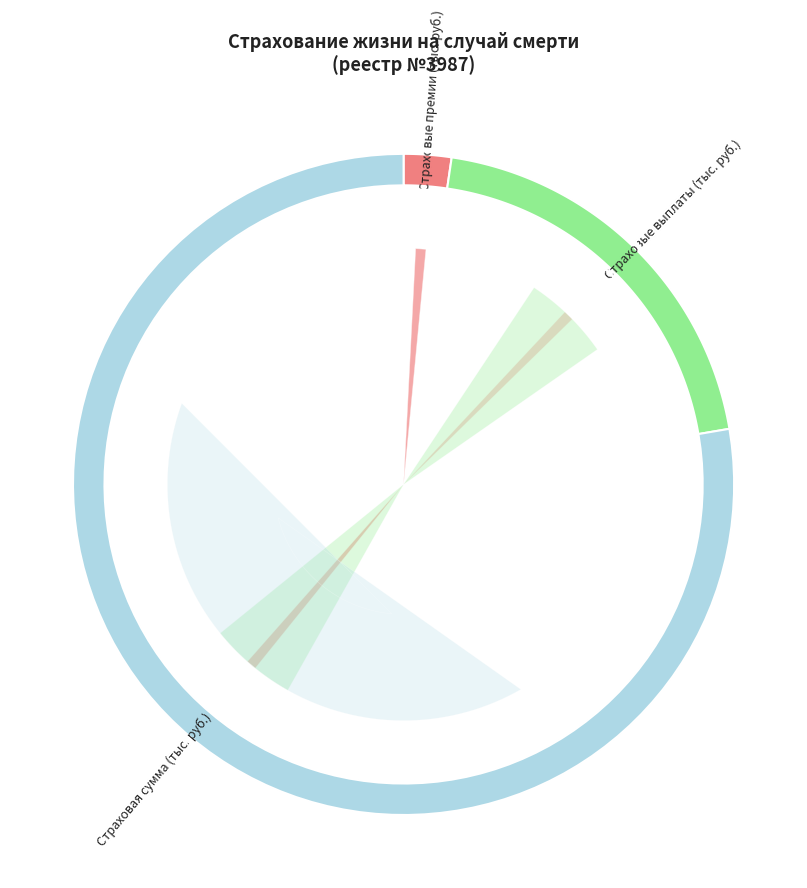

Approximately how many times larger is the value at Страховые премии (тыс. руб.) compared to Страховые выплаты (тыс. руб.)?

0.1